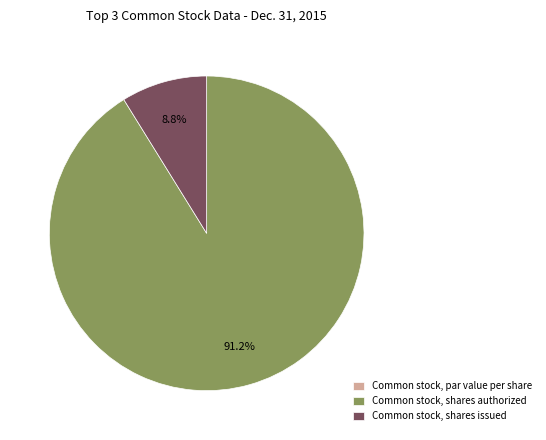

What portion of the pie excludes Common stock, shares authorized?

8.8%